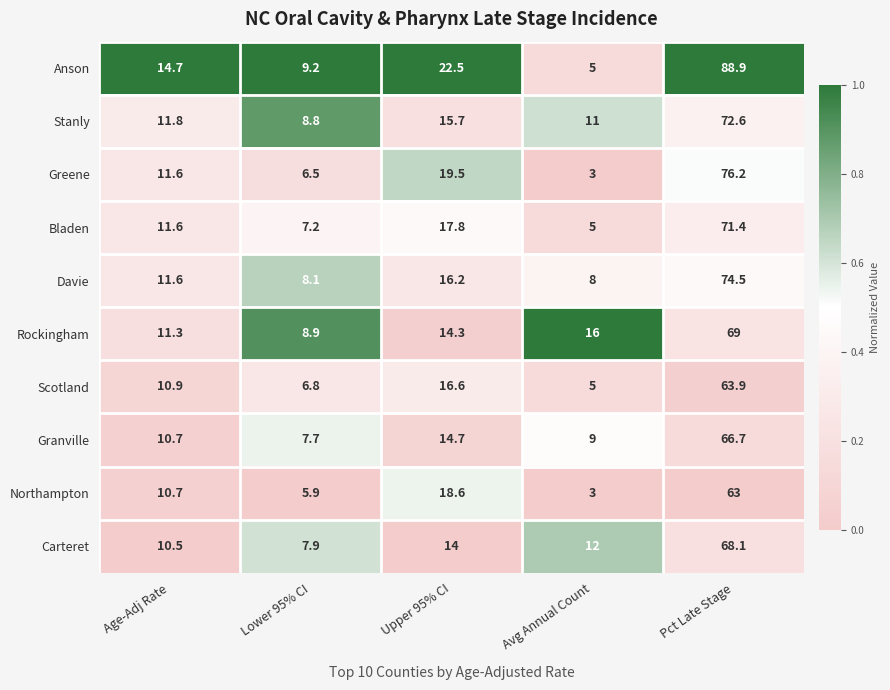

What is the difference between the highest and lowest values at Age-Adj Rate?

4.2